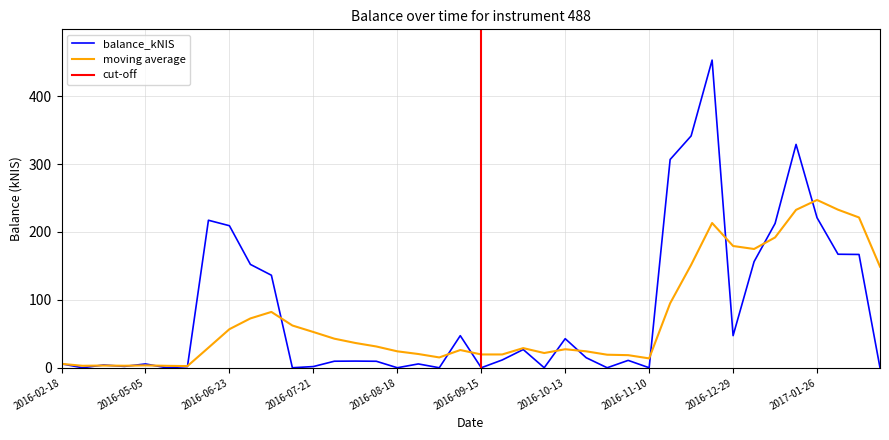

How many interior local valleys (lower than both neighbors) does the data have?

11